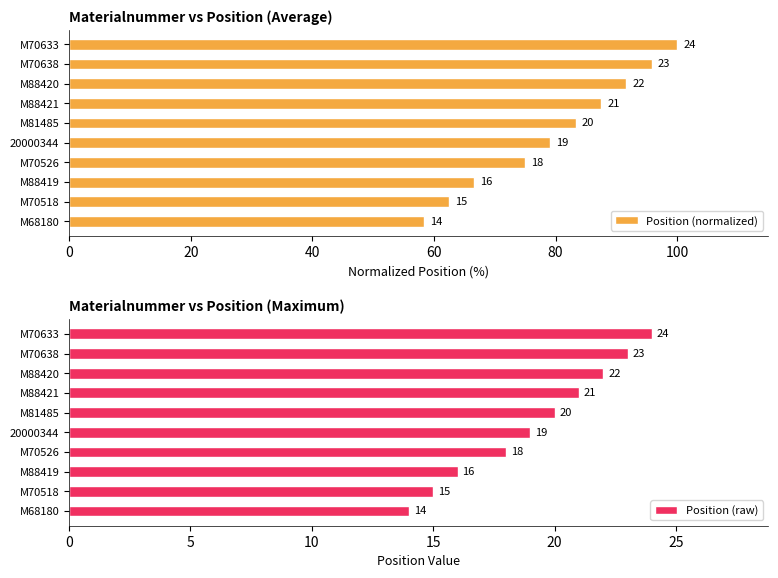

What is the maximum value for Position (raw)?

24